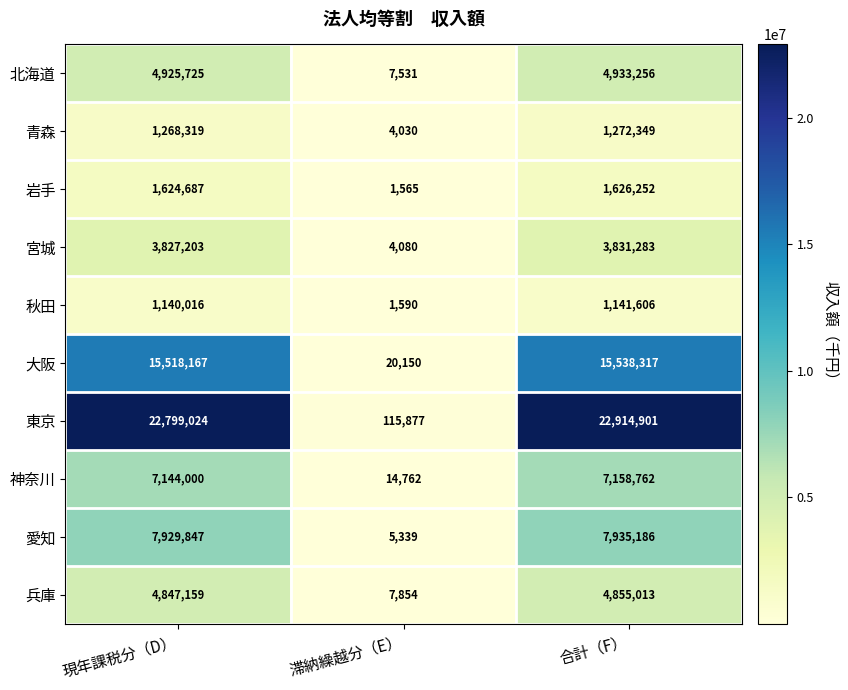

Rank the series at 現年課税分（D） from highest to lowest value.

東京, 大阪, 愛知, 神奈川, 北海道, 兵庫, 宮城, 岩手, 青森, 秋田